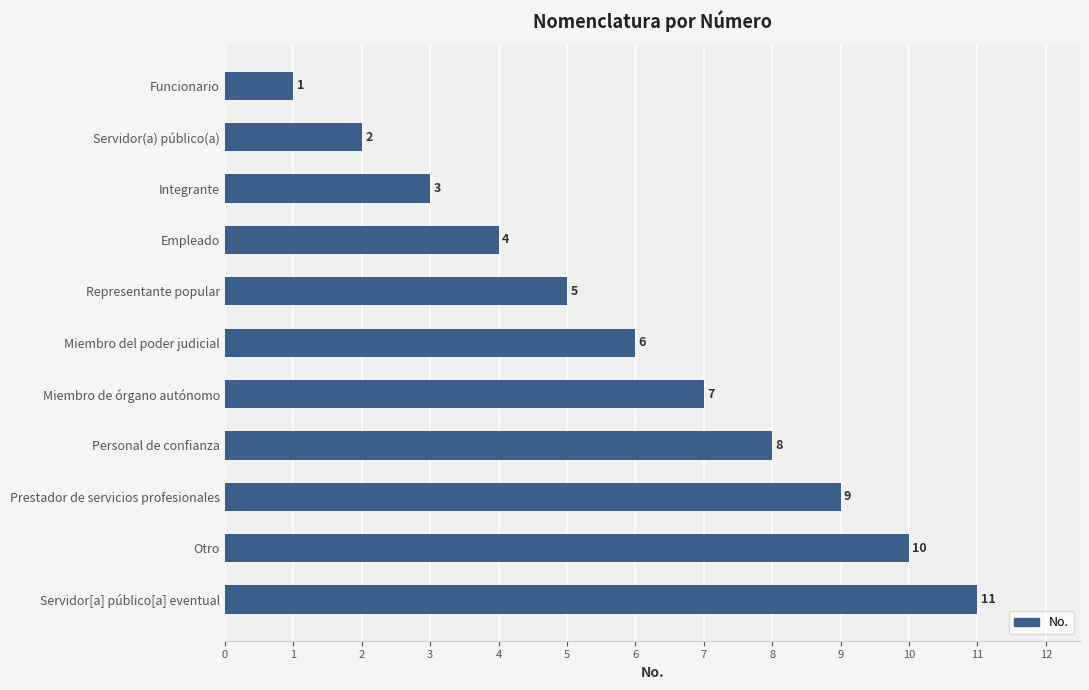

The chart shows a value of 1 at Integrante. True or false?

False